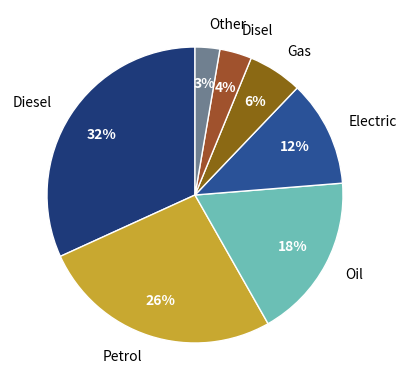

Is it true that Electric is 12% of the pie?

True